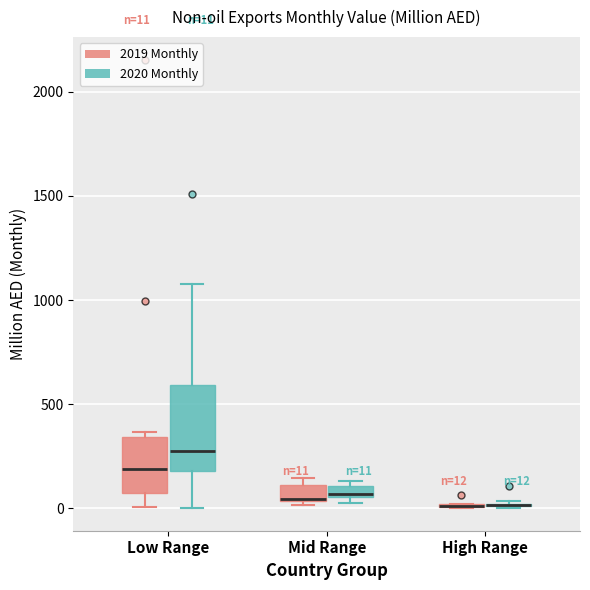

Comparing the boxes themselves (not the whiskers), which one is the tallest?

Low Range (2020 Monthly)